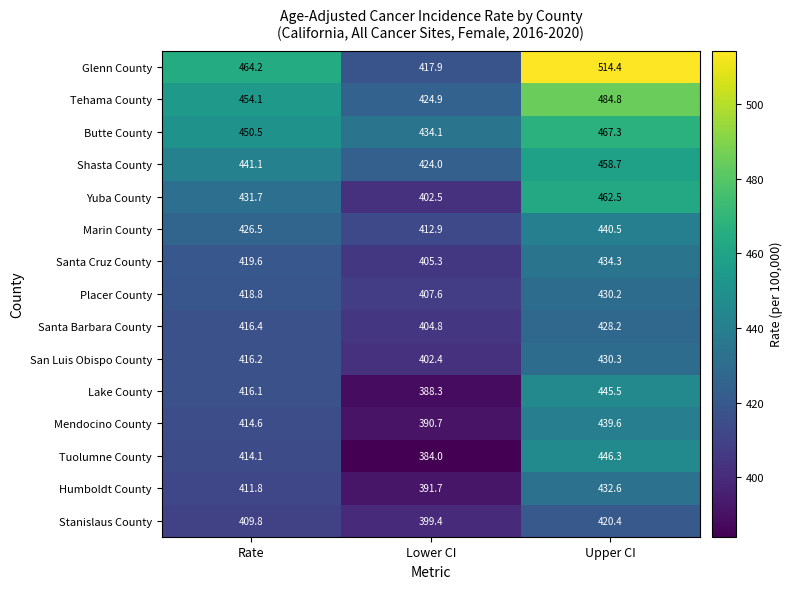

What is the difference between the highest and lowest values at Rate?

54.4